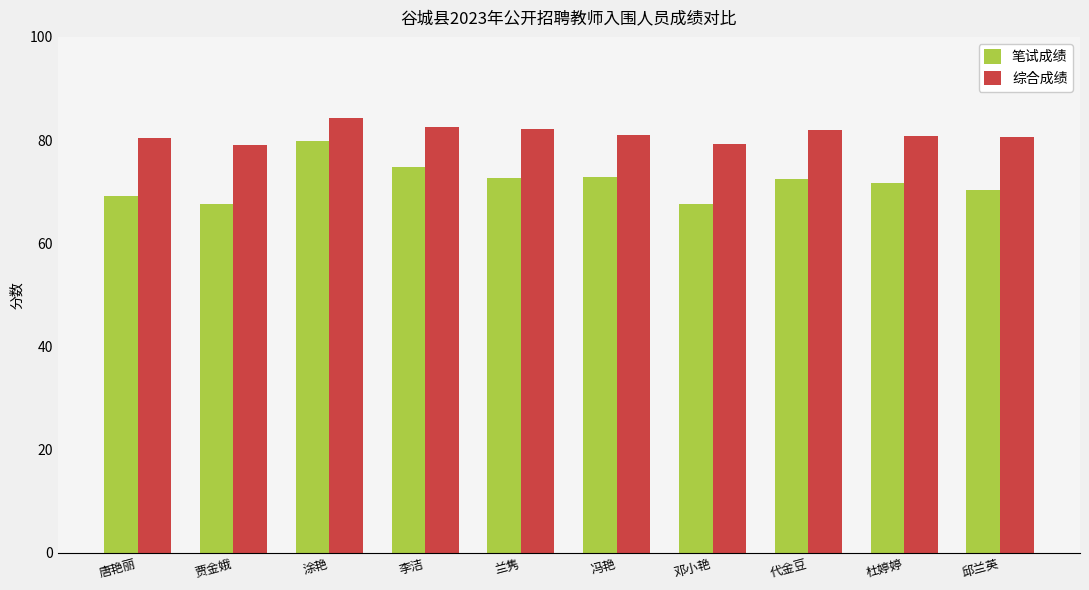

Which series has the largest total across all categories?

综合成绩